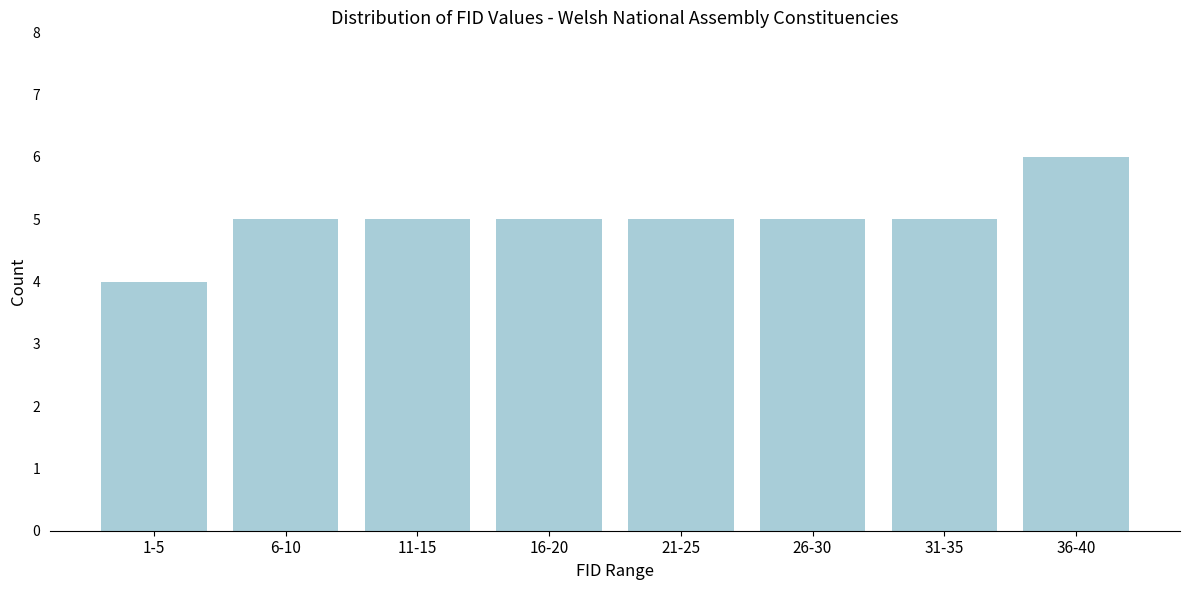

Reading left to right, list all the values displayed in this chart.

1-5=4	6-10=5	11-15=5	16-20=5	21-25=5	26-30=5	31-35=5	36-40=6